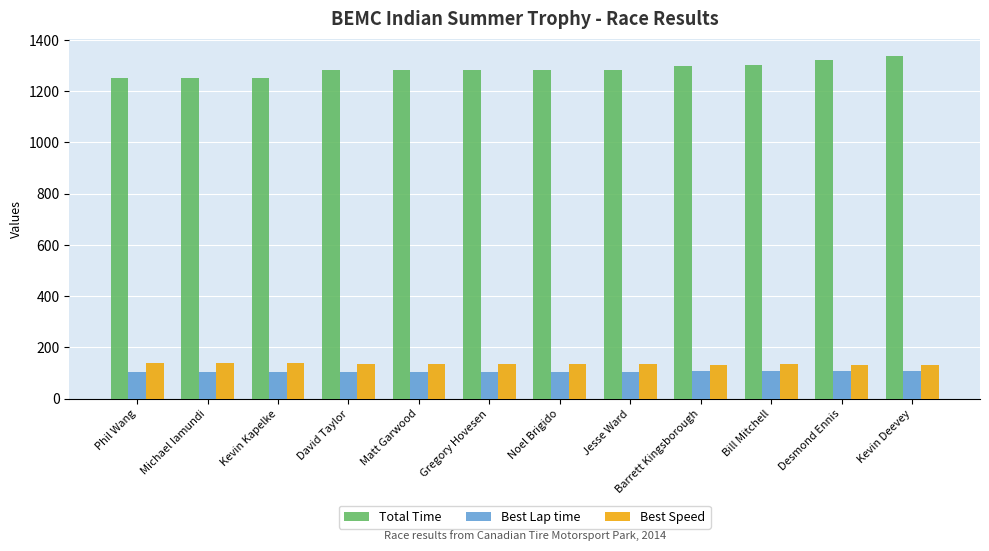

How many bars are there in each group?

3